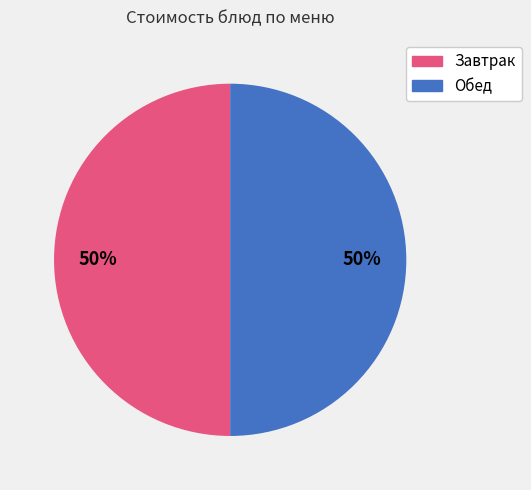

How many slices are in this pie chart?

2